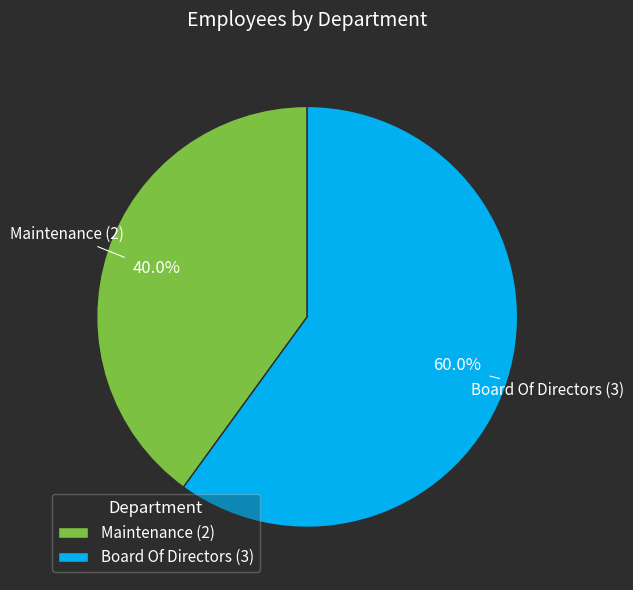

What percentage do Maintenance and Board Of Directors together represent?

100.0%